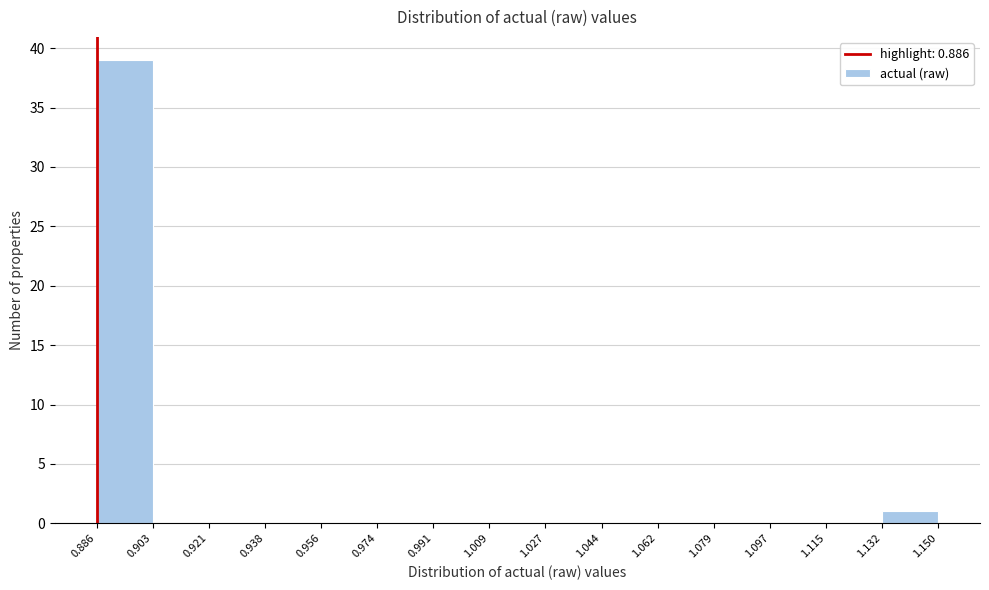

Reading left to right, list every bar in this chart as the range it spans on the x-axis followed by its height. The values are not printed on the chart, so give them approximately, as read against the axis.

0.886 to 0.903: 39
0.903 to 0.921: 0
0.921 to 0.938: 0
0.938 to 0.956: 0
0.956 to 0.974: 0
0.974 to 0.991: 0
0.991 to 1.009: 0
1.009 to 1.027: 0
1.027 to 1.044: 0
1.044 to 1.062: 0
1.062 to 1.079: 0
1.079 to 1.097: 0
1.097 to 1.115: 0
1.115 to 1.132: 0
1.132 to 1.150: 1